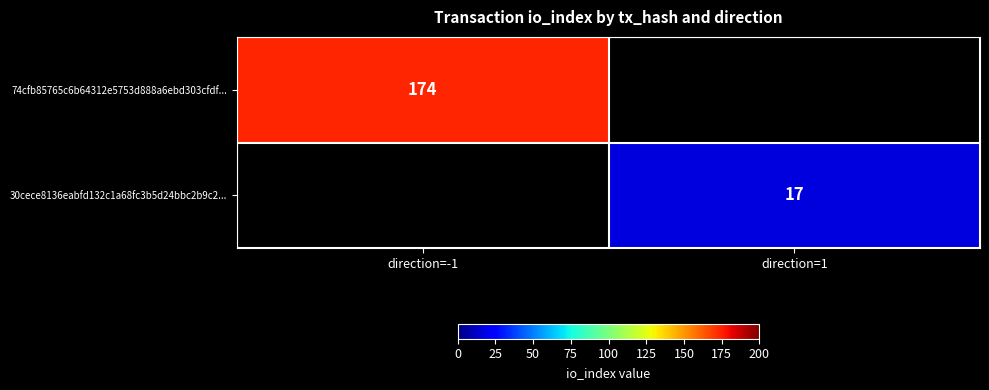

The 30cece8136eabfd132c1a68fc3b5d24bbc2b9c2... series shows 28.1 at direction=1. True or false?

False